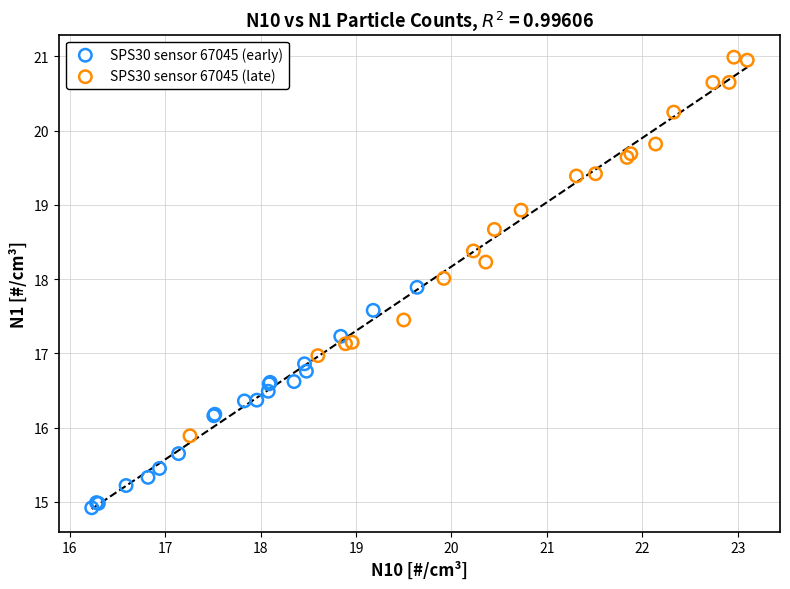

Which series has the largest Y range (max minus min)?

SPS30 sensor 67045 (late)